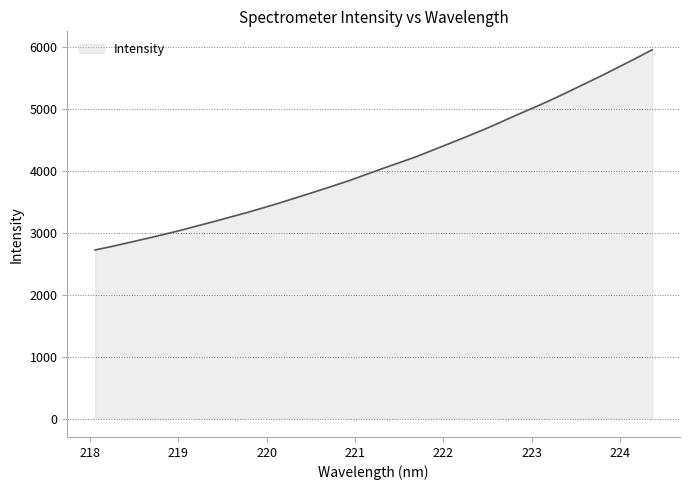

What is the greatest value displayed?

5950.5